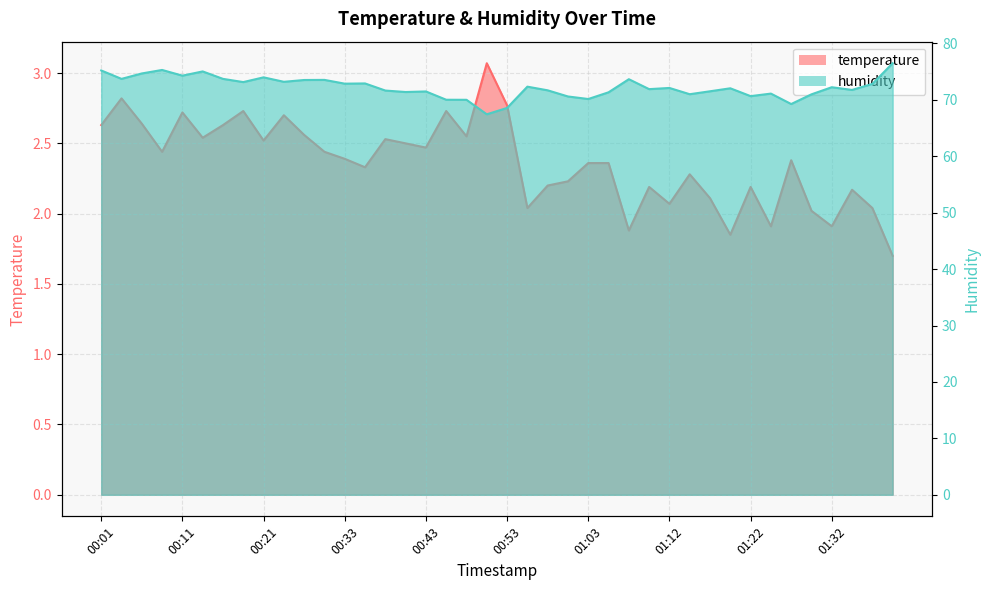

What is the total value across all series at 00:16?

76.3